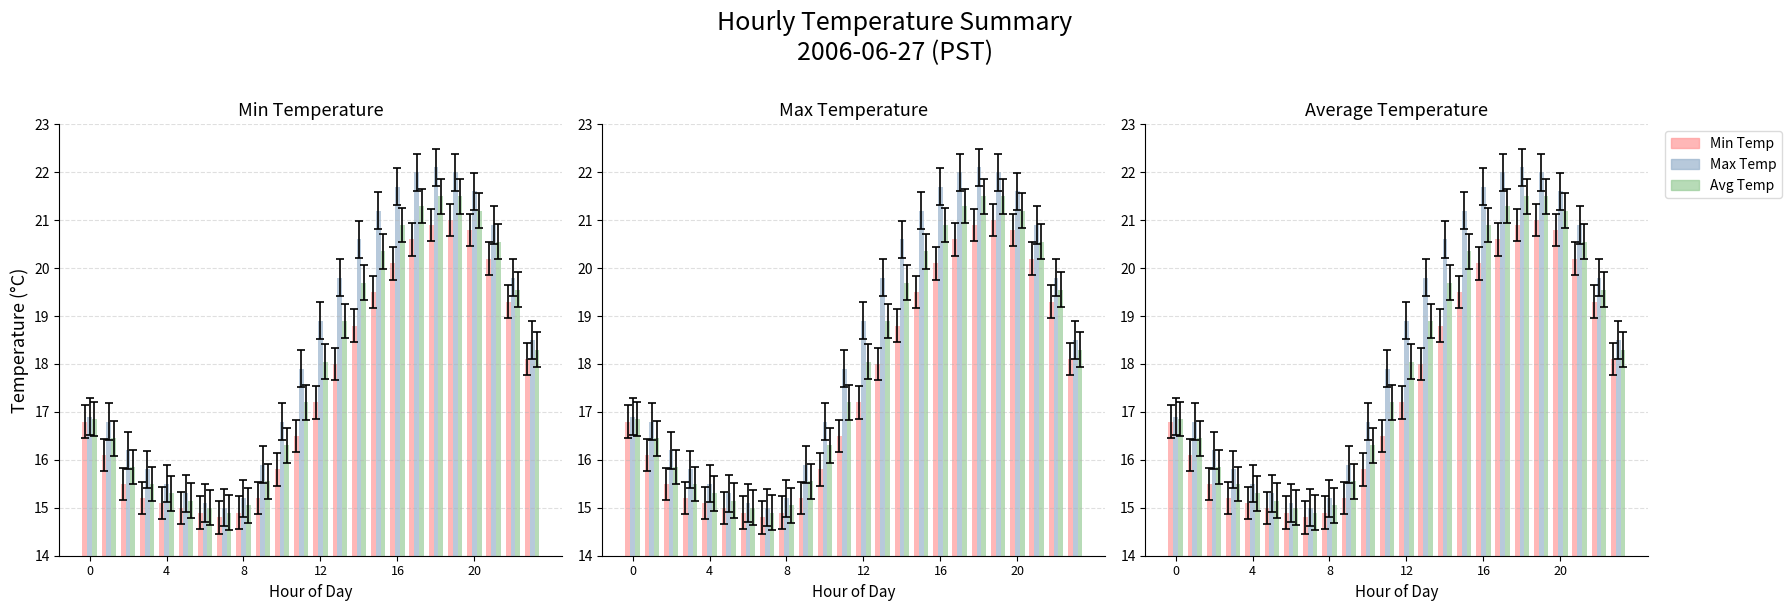

How many bars are there in each group?

3